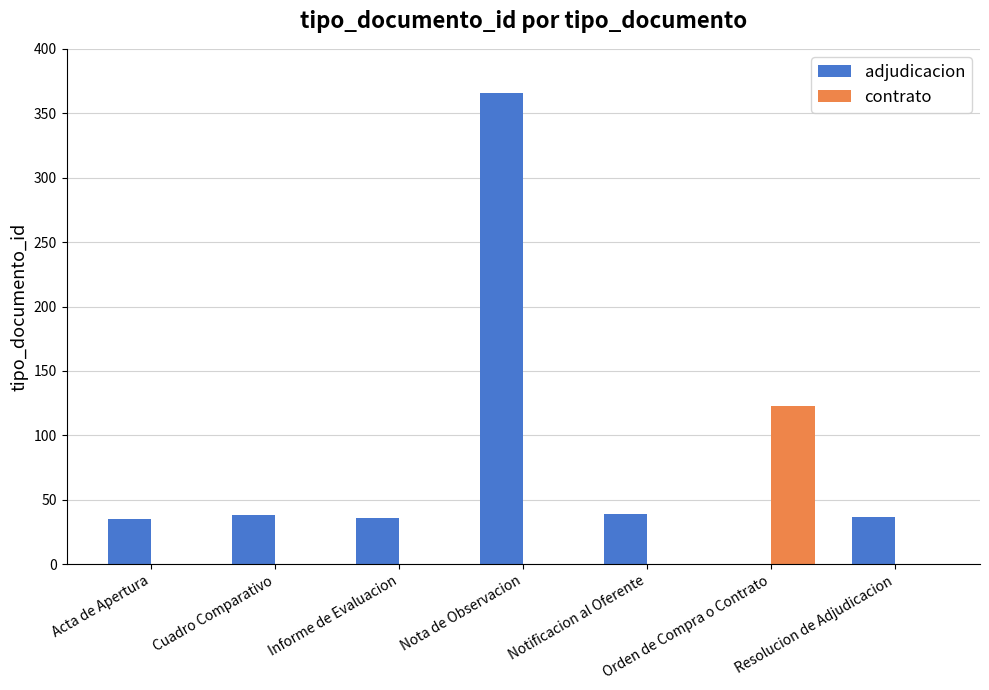

Is the value of contrato at Orden de Compra o Contrato greater than the value of adjudicacion at Cuadro Comparativo?

Yes